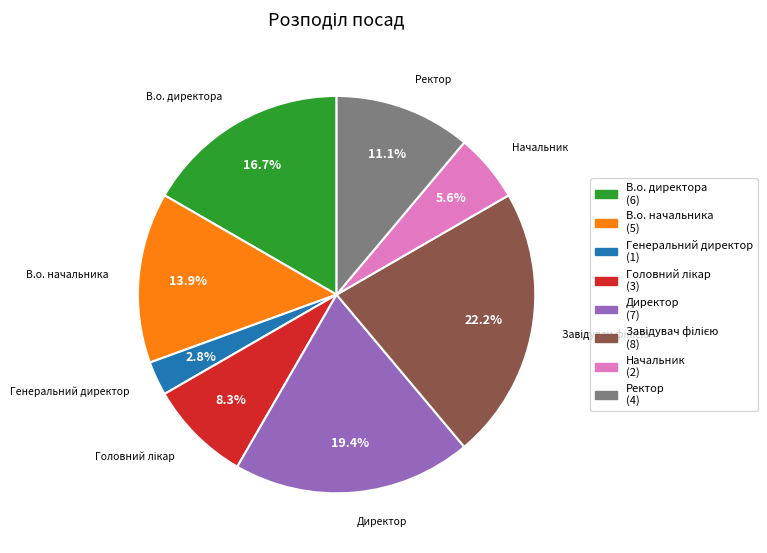

To the nearest percent, what is the difference between the largest and smallest slice percentages?

19%